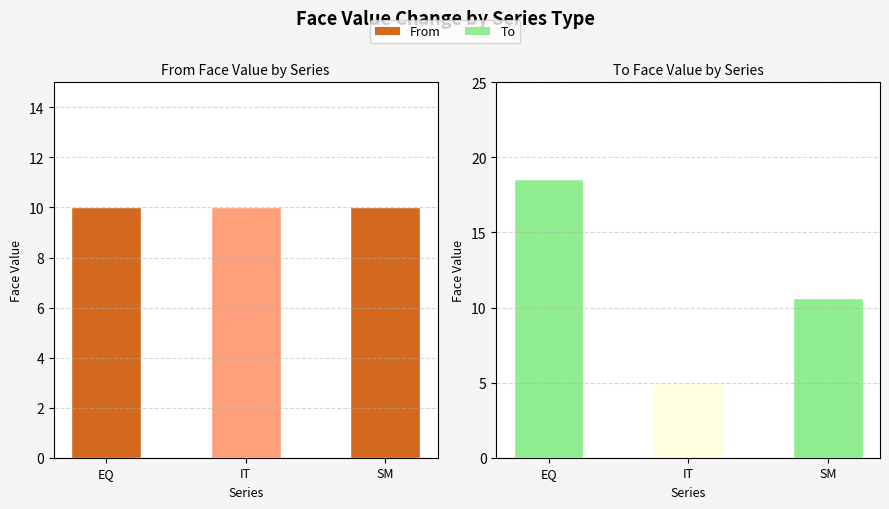

What value does the To series have at EQ?

18.5